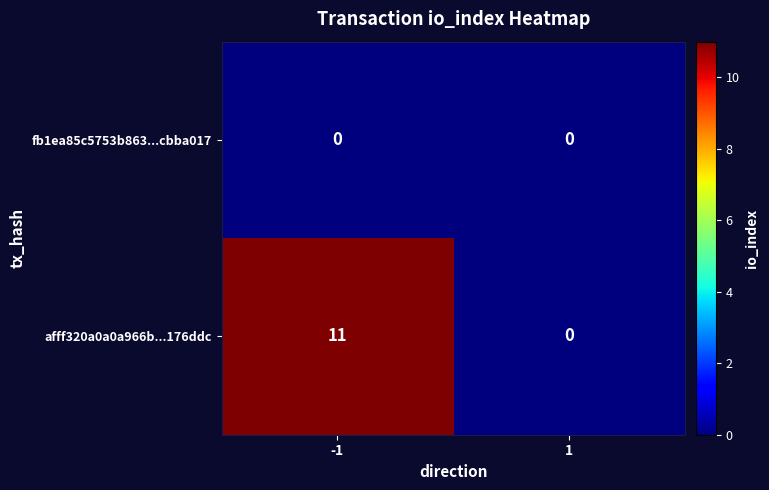

Is the value of afff320a0a0a966b...176ddc at -1 greater than the value of fb1ea85c5753b863...cbba017 at -1?

Yes